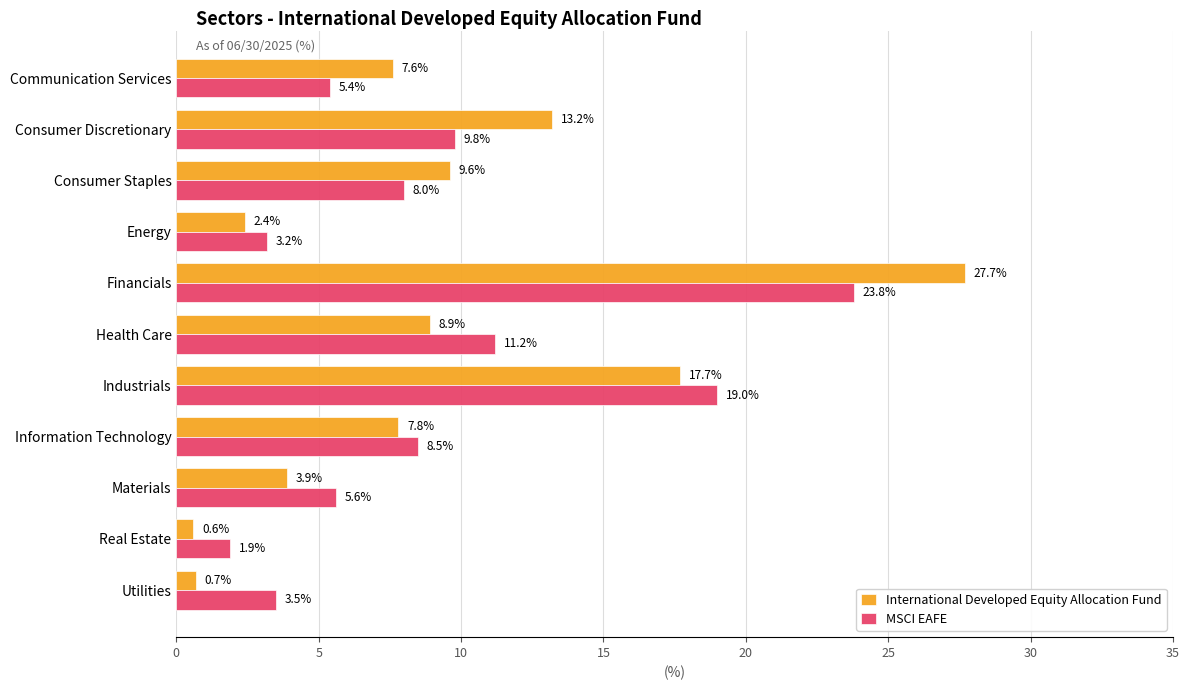

Which series changed the most between Communication Services and Energy?

International Developed Equity Allocation Fund